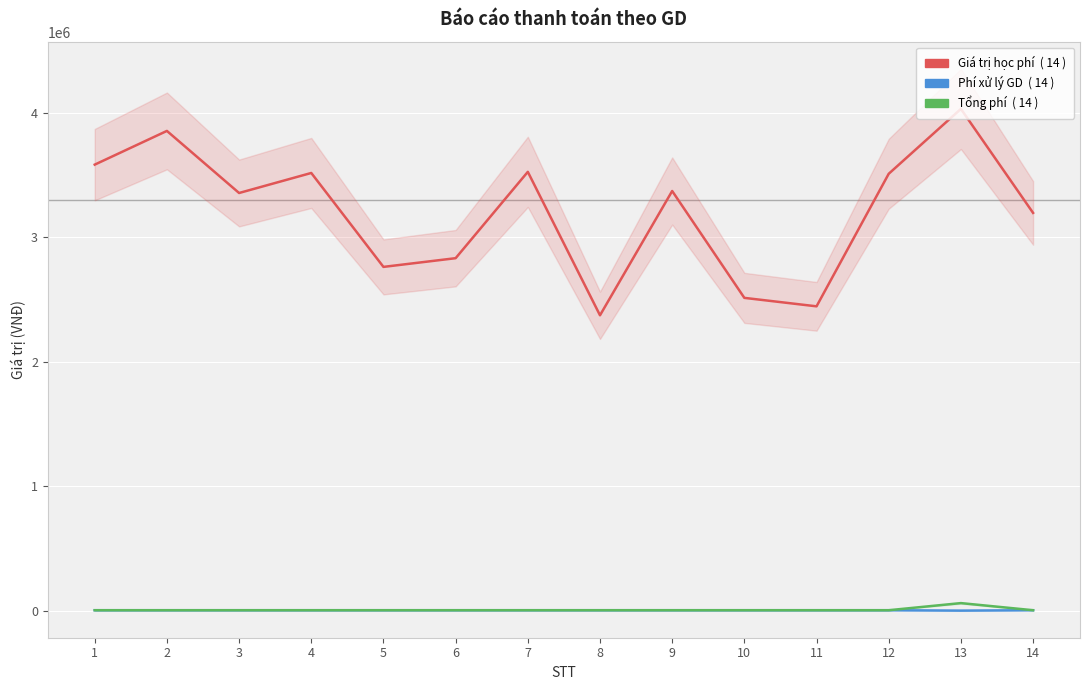

What is the average value of the Giá trị học phí series?

3206250